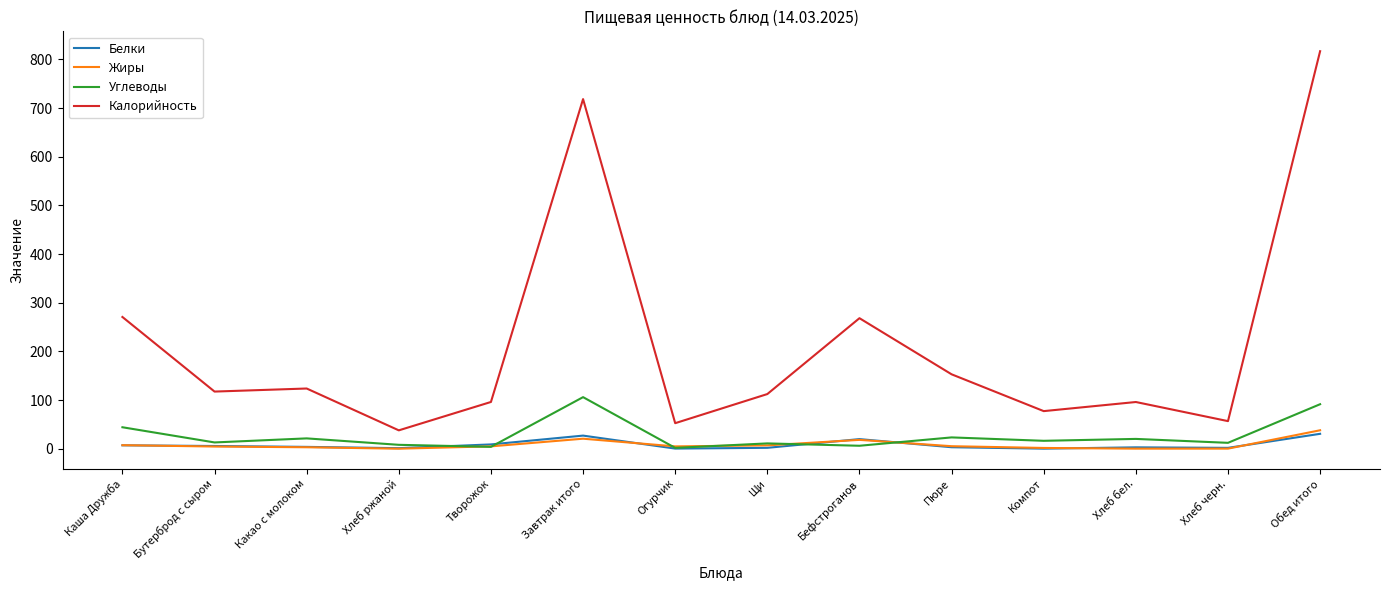

What is the approximate value of Белки at Обед итого?

30.8